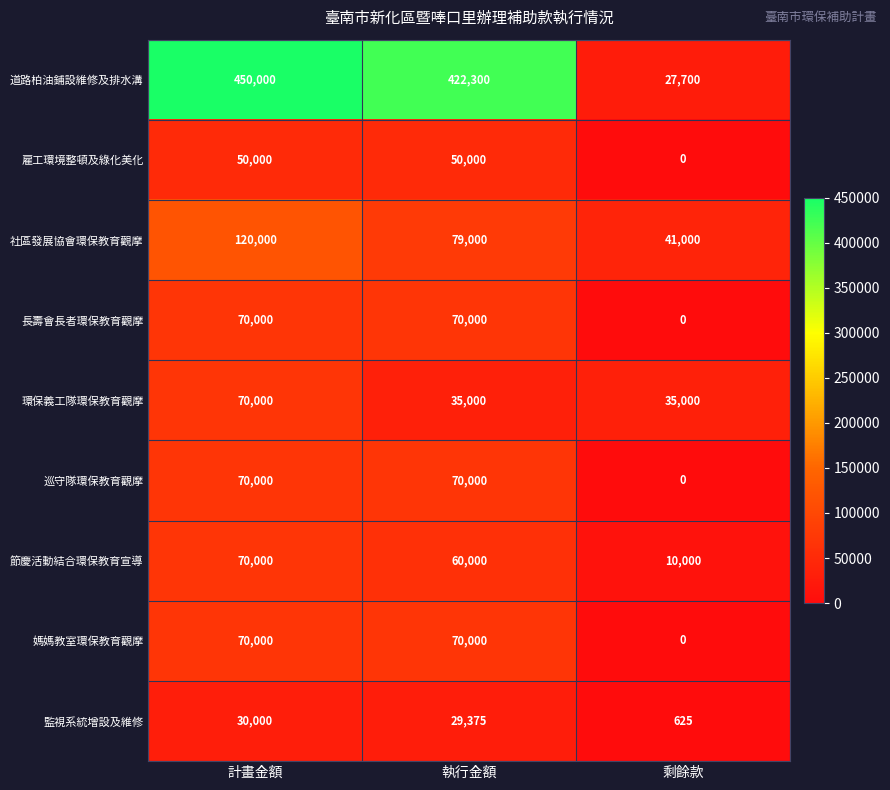

What is the total value across all series at 執行金額?

885675